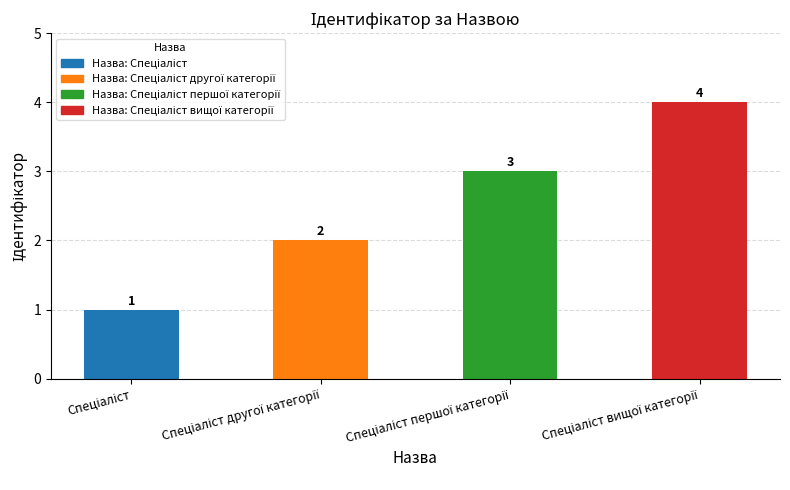

What is the difference between the maximum and minimum values?

3